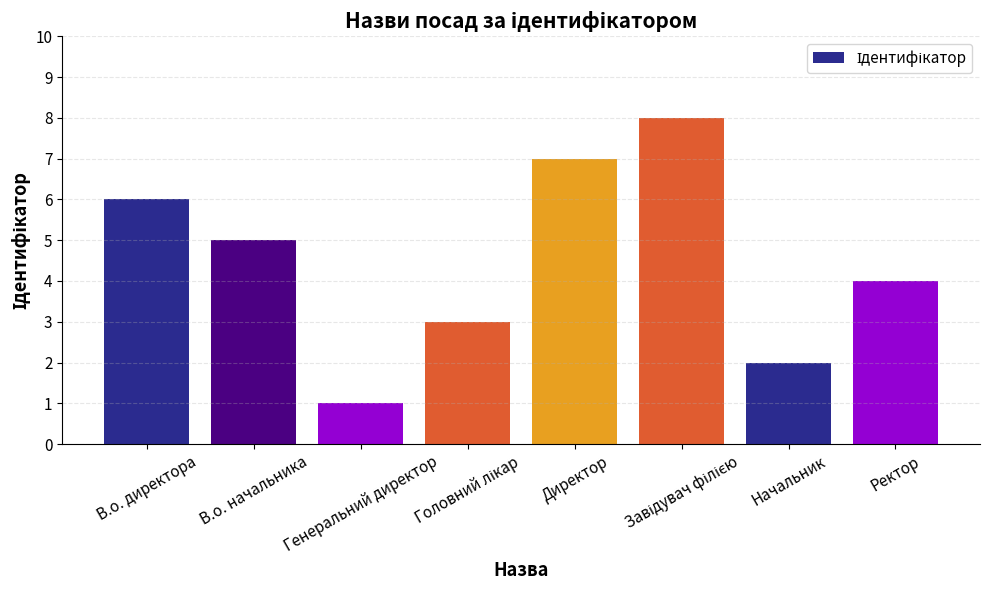

Where does the data first go above 5?

В.о. директора